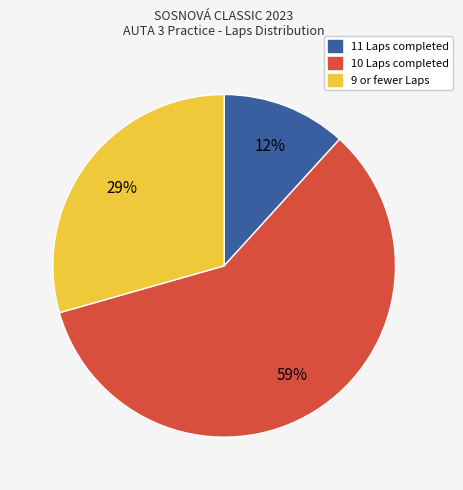

Is there any slice that represents more than half of the pie?

Yes